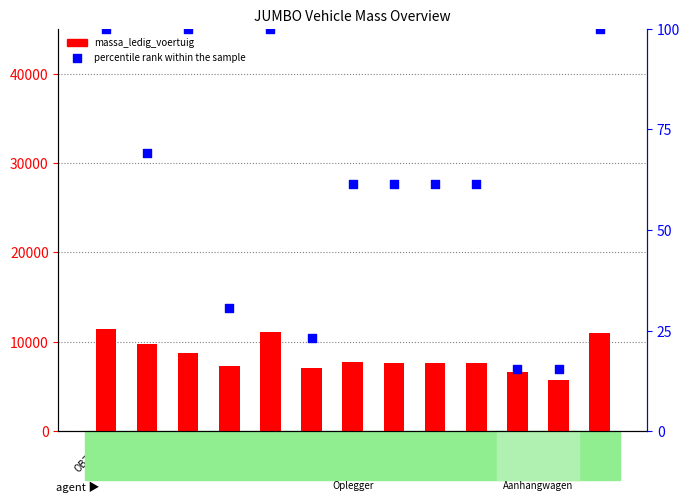

Is the value of percentile rank within the sample at OF07NT greater than the value of massa_ledig_voertuig at OL93TG?

No